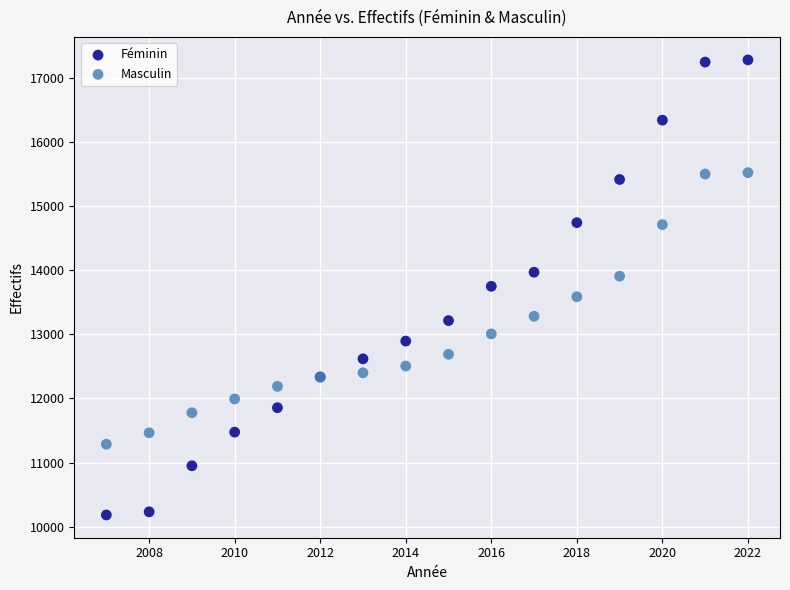

What is the X range (max minus min) for the scatter plot?

15